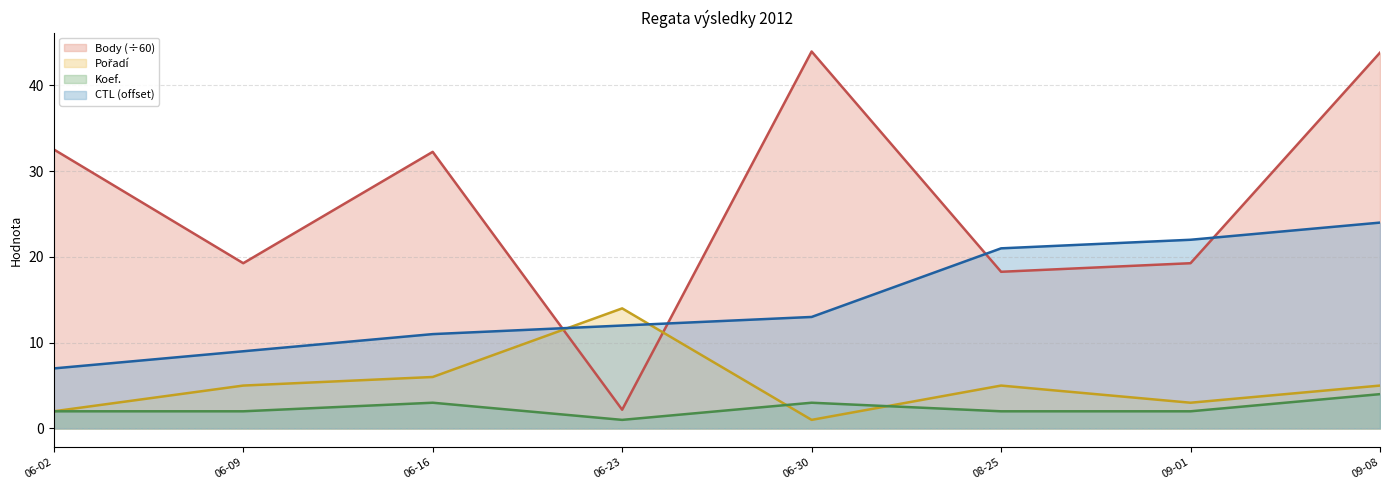

What value does the Koef. series have at 06-23?

1.0